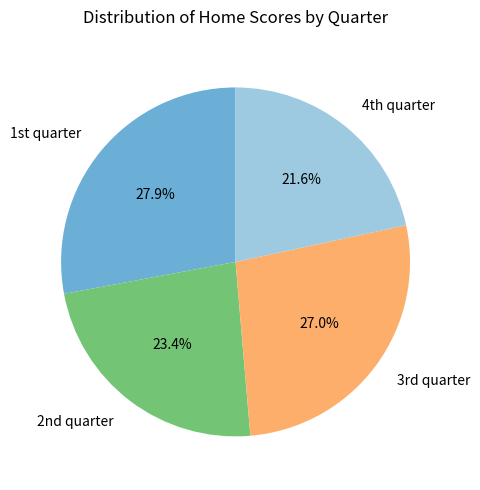

Count the number of slices in the pie.

4